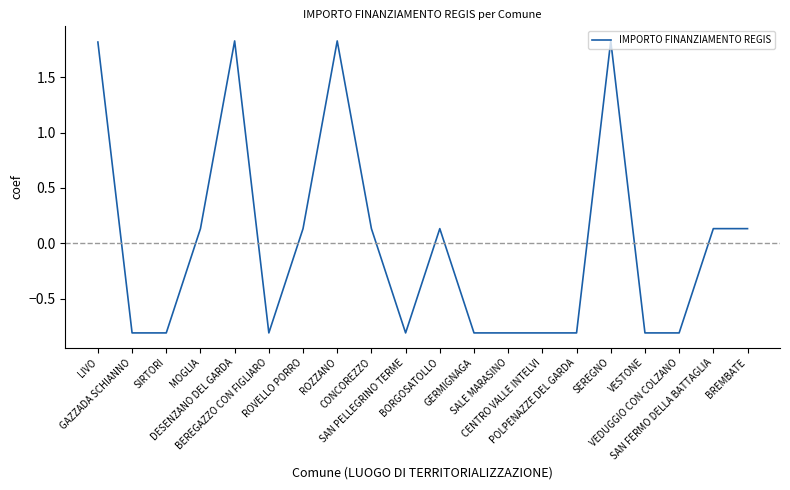

What is the difference between the maximum and minimum values?

2.6